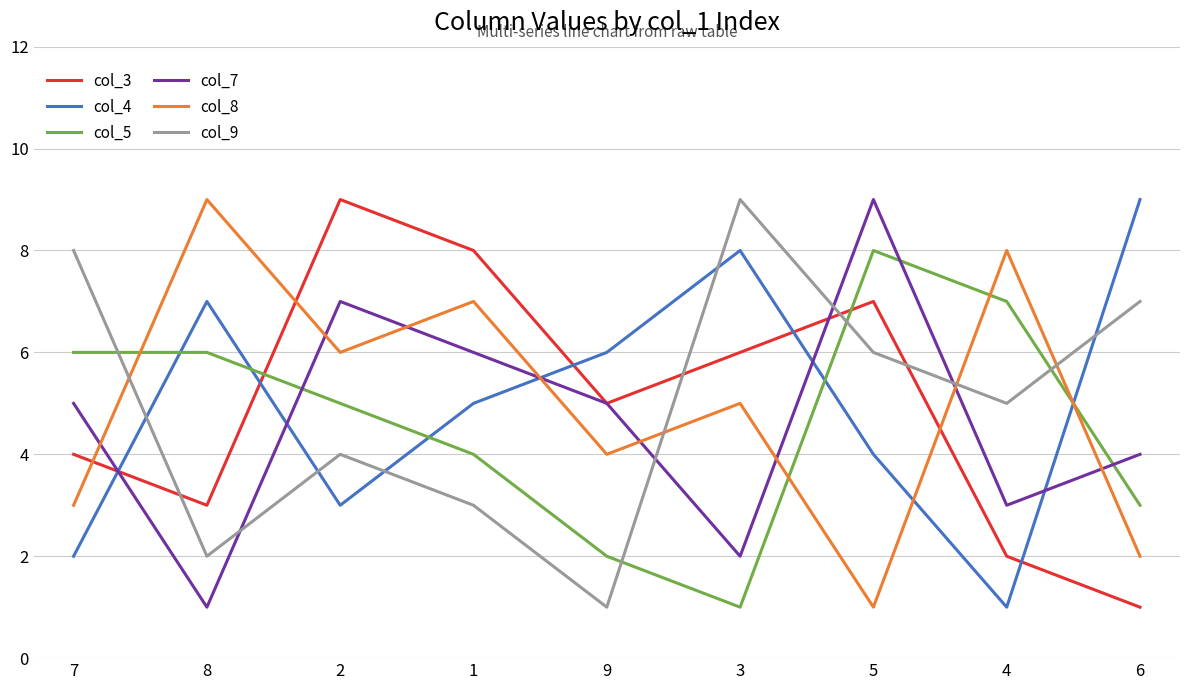

What position from the right is 9?

5